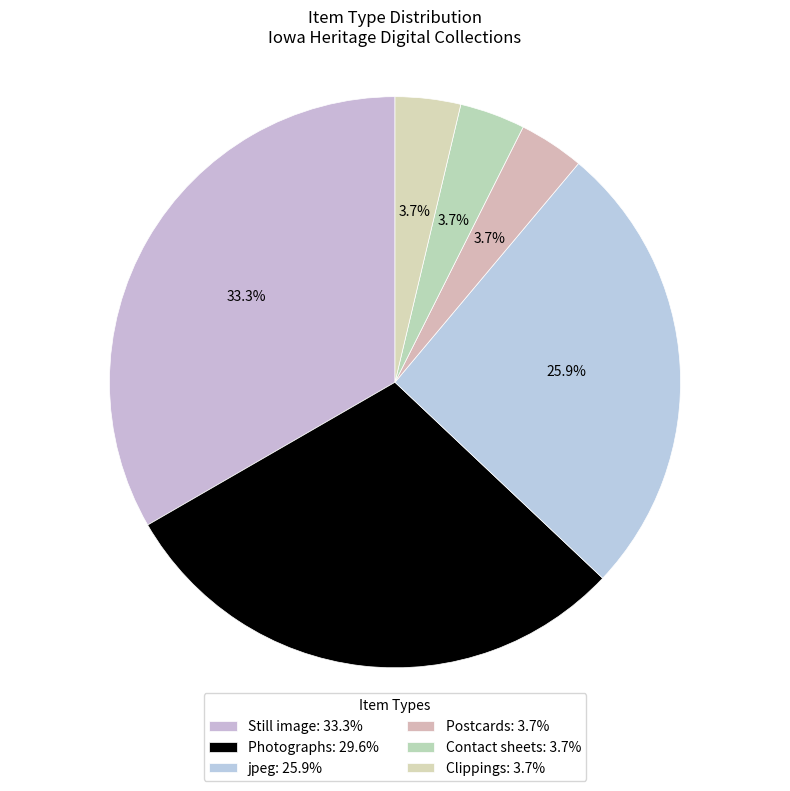

To the nearest percent, what is the difference between the Postcards and Photographs slice percentages?

26%